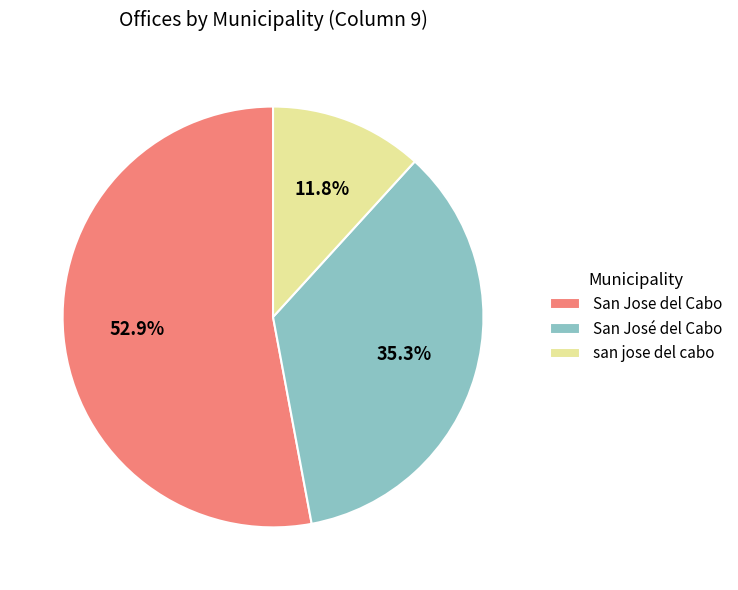

Is it true that San José del Cabo is 1% of the pie?

False